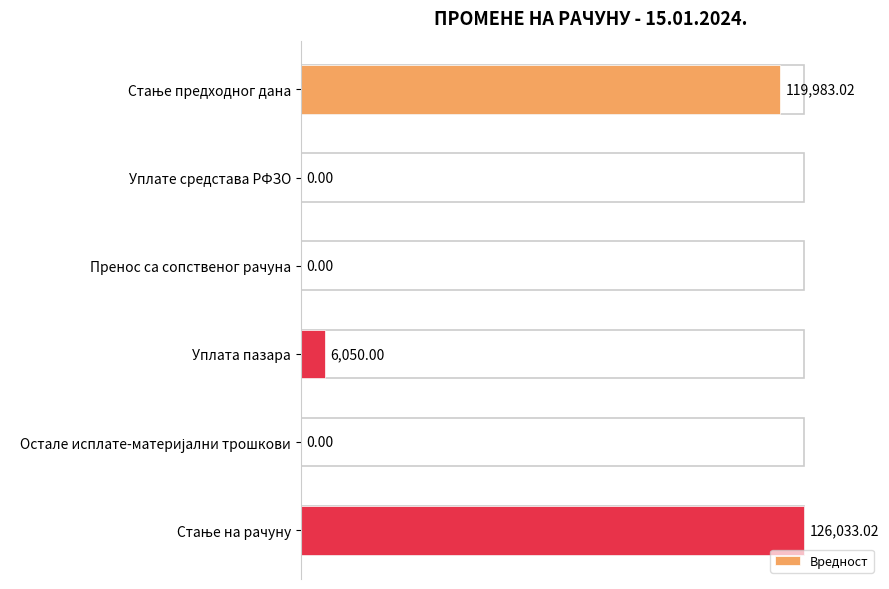

What is the sum of all values?

252066.0